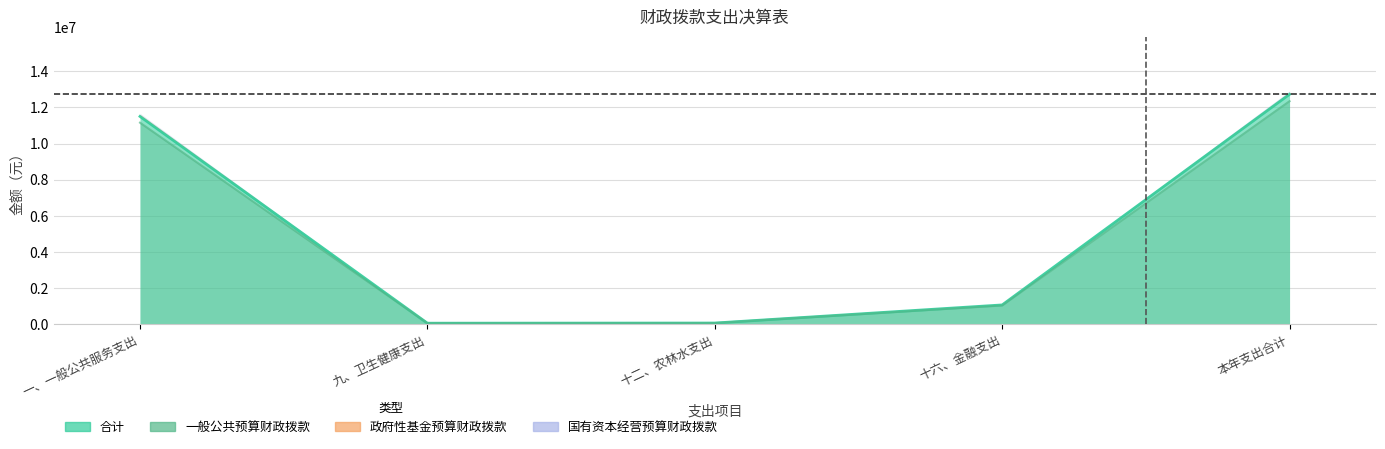

What is the value of the 合计 point at the 2nd from the left?

68693.0